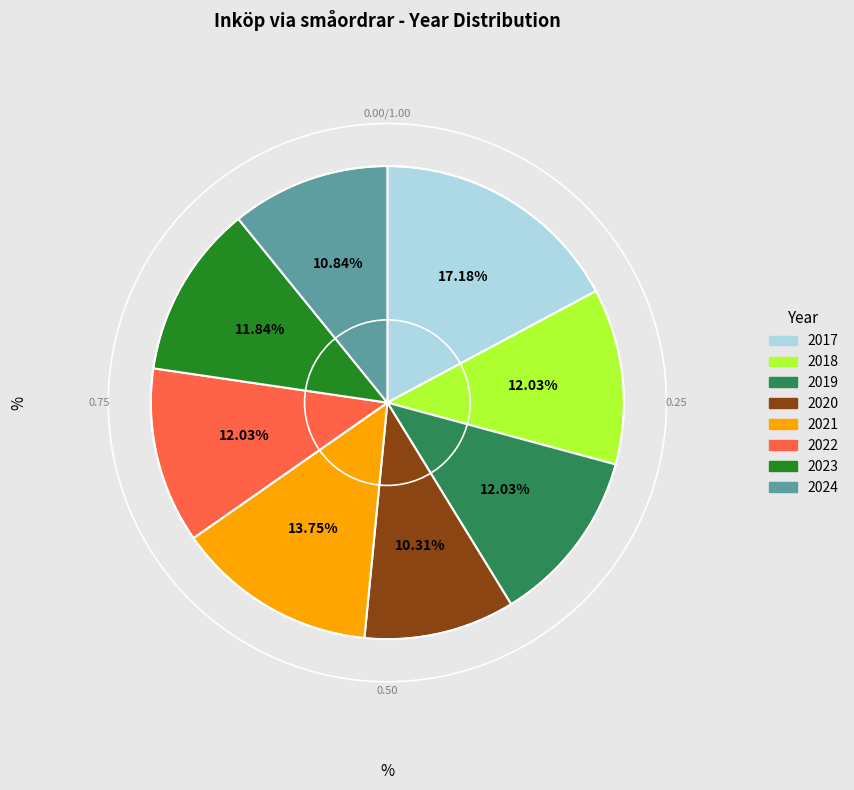

Between 2024 and 2022, which is larger?

2022